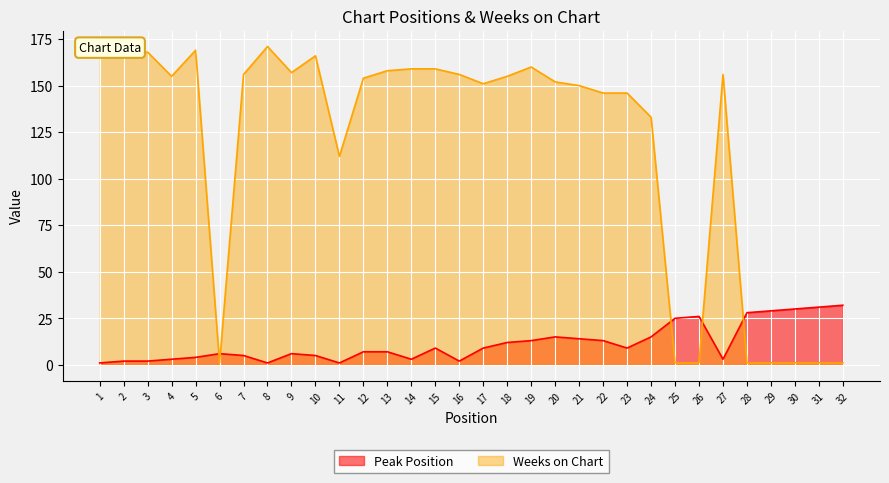

Which series has the widest spread of values?

Weeks on Chart